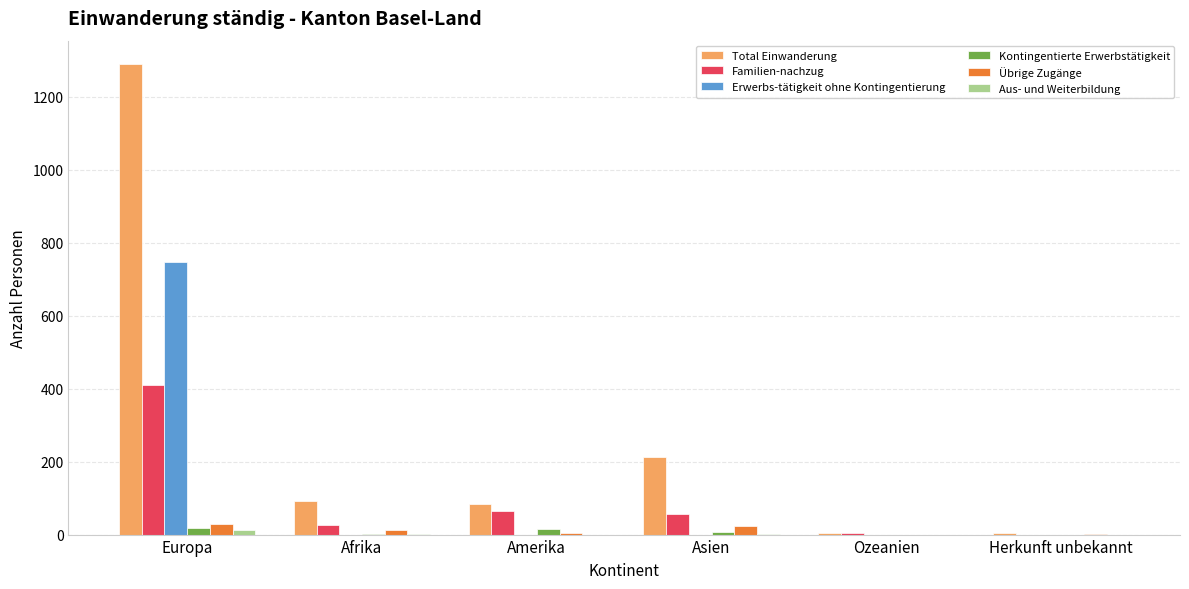

What is the sum of all Total Einwanderung values?

1685